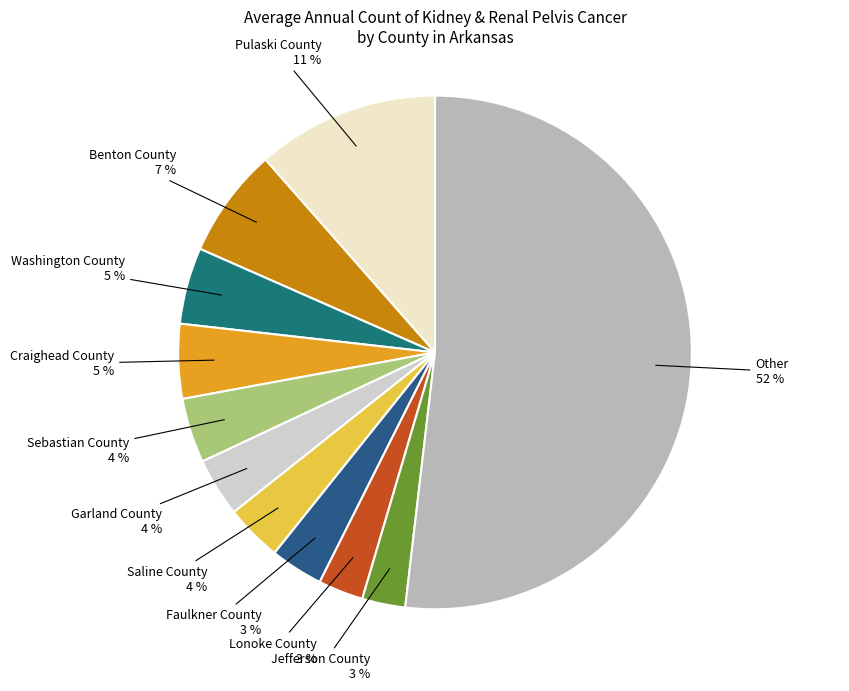

How many slices are in this pie chart?

11